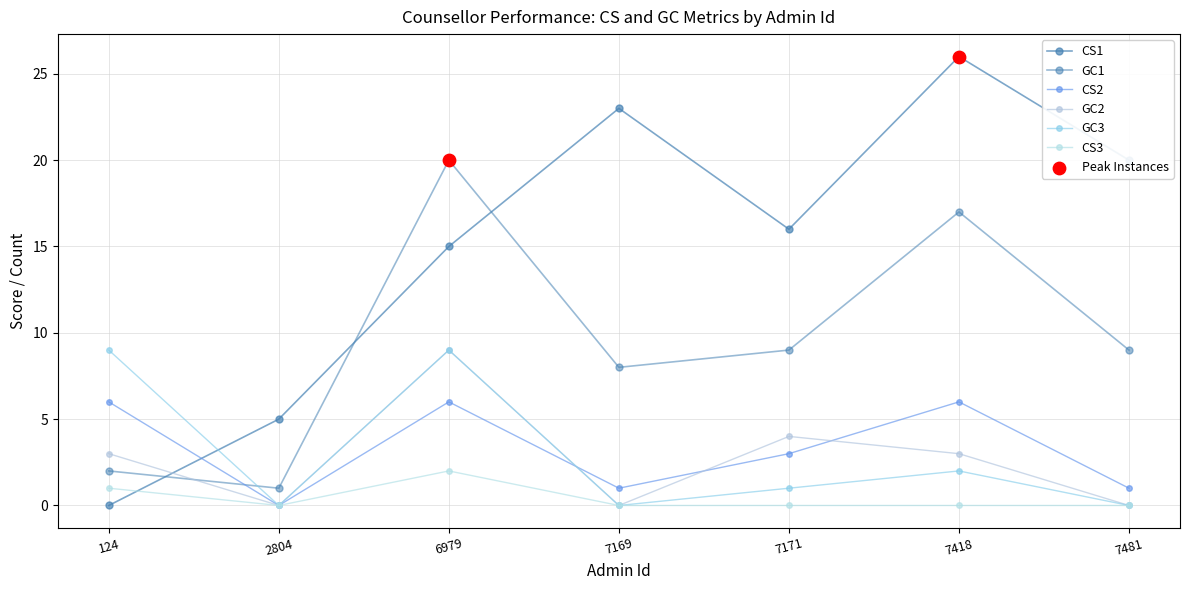

What is the total value across all series at 6979?

61